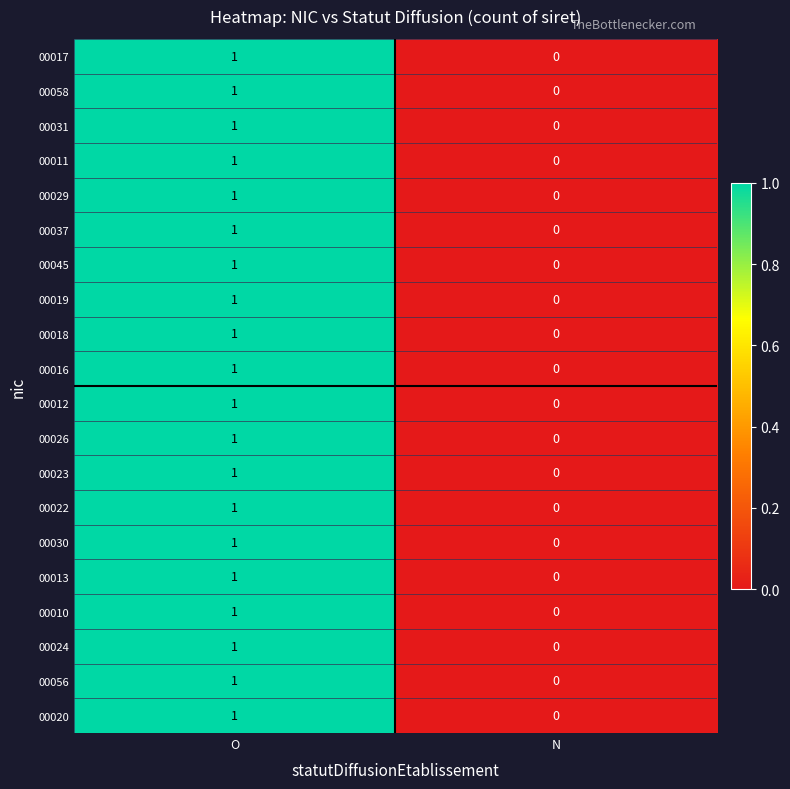

At which label is 00058 closest to 0?

N